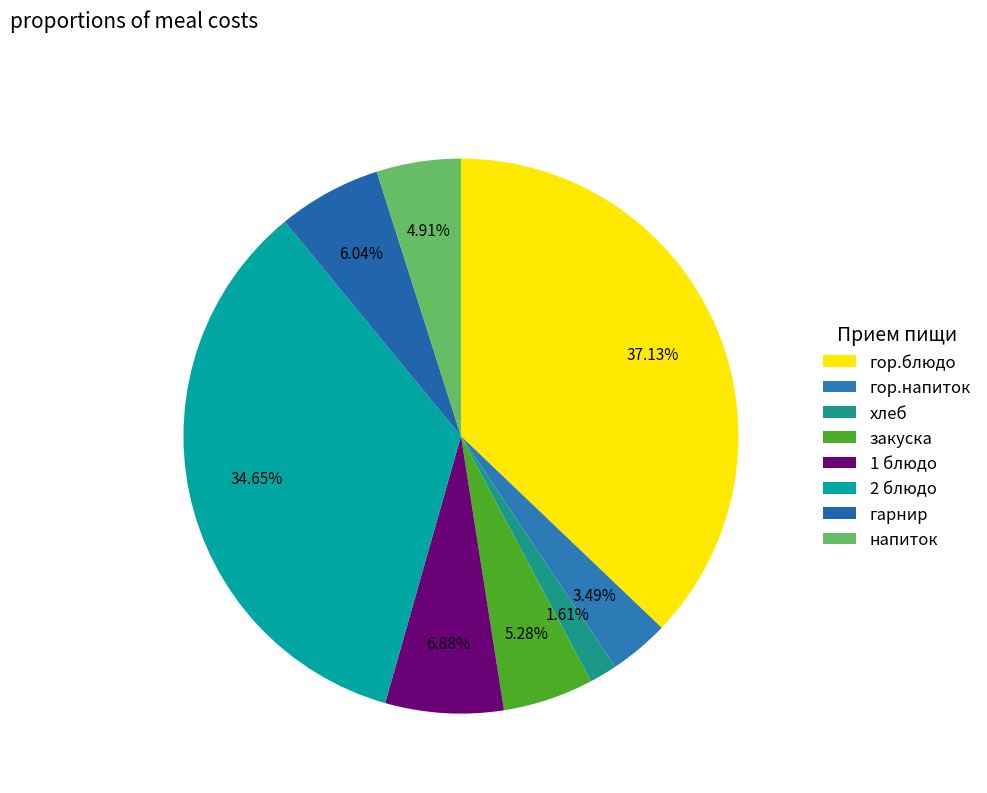

How many slices are in this pie chart?

8